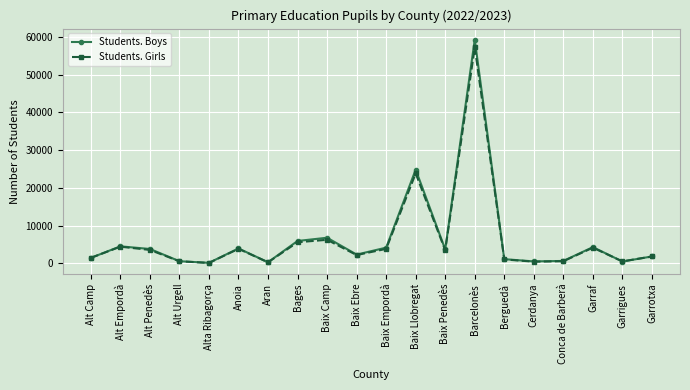

True or false: Students. Girls has a value of 36253 at Baix Llobregat.

False